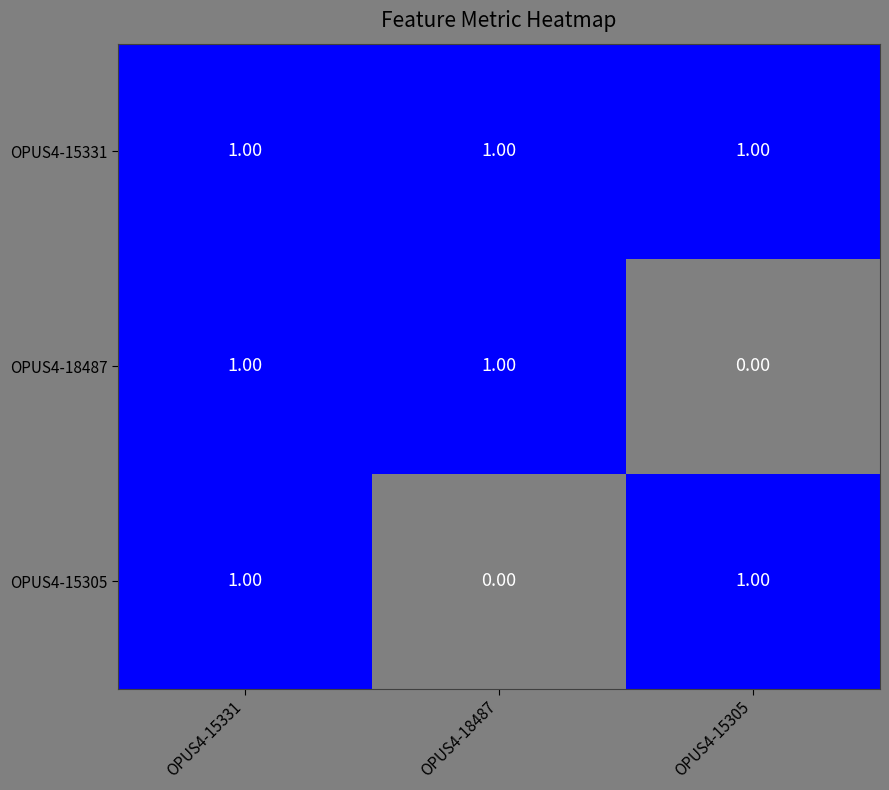

What is the sum of all OPUS4-15331 values?

3